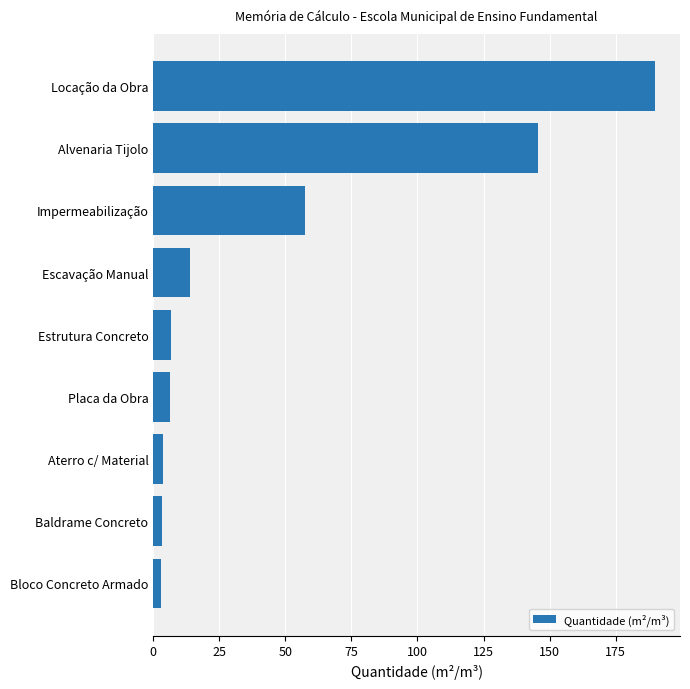

What is the label of the 1st bar from the bottom?

Bloco Concreto Armado